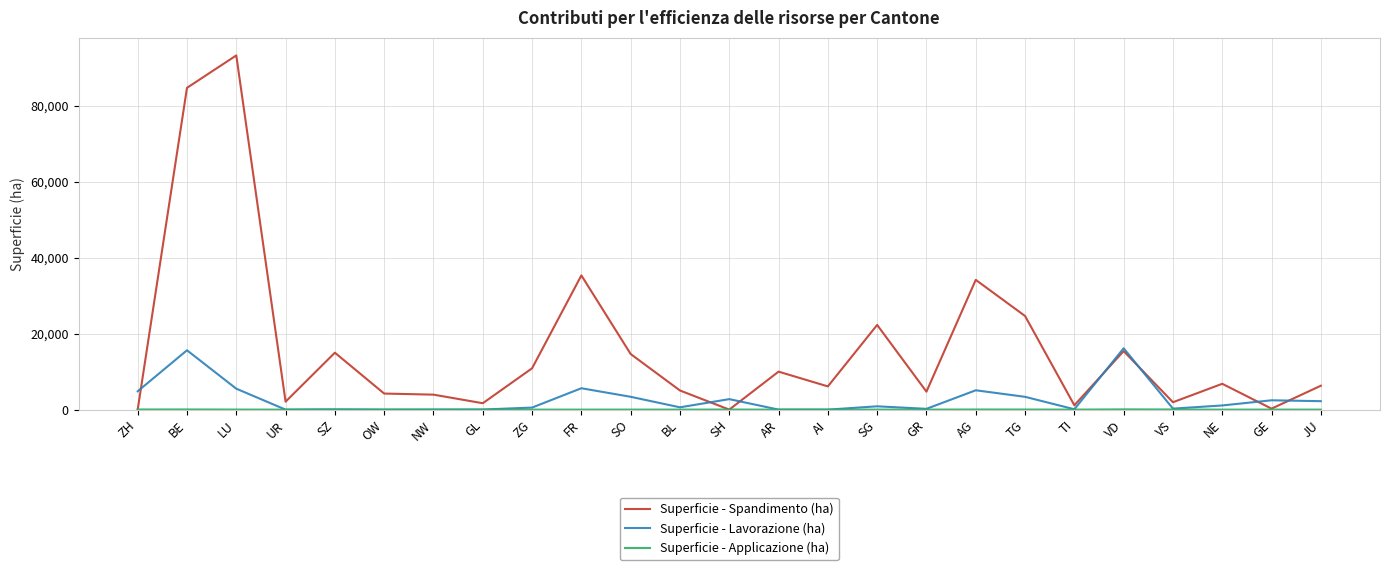

Which series has the largest range (max minus min)?

Superficie - Spandimento (ha)